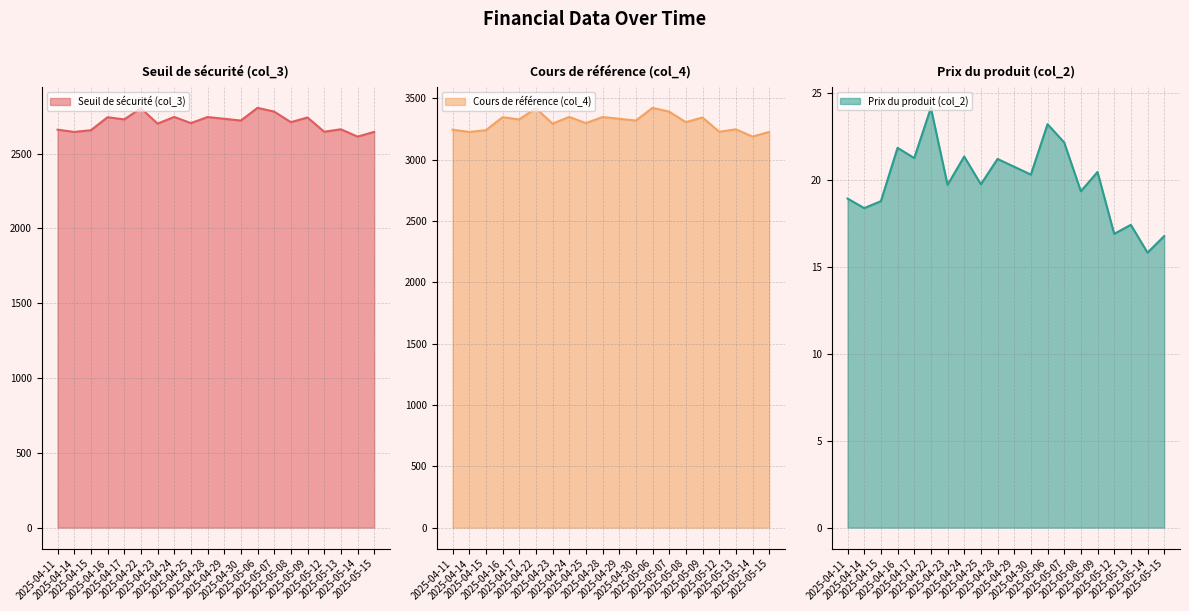

Which series changed the most between 2025-05-08 and 2025-05-14?

Cours de référence (col_4) (line)